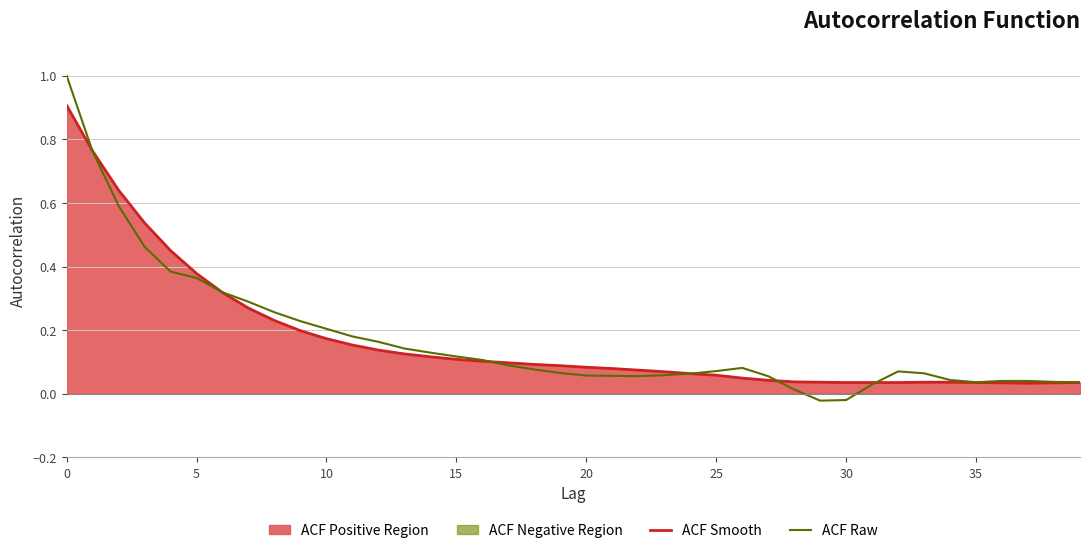

The value of ACF Smooth at 29 is 0.1. True or false?

False